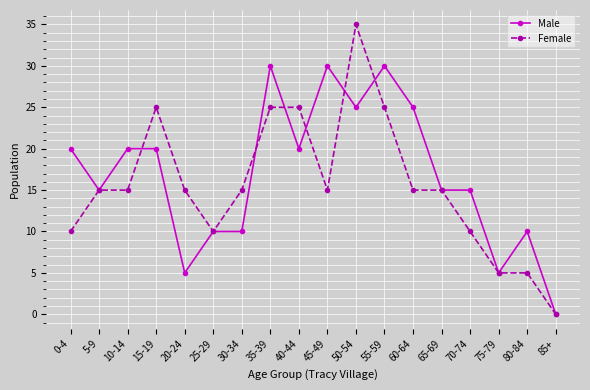

The Male series shows 6 at 25-29. True or false?

False